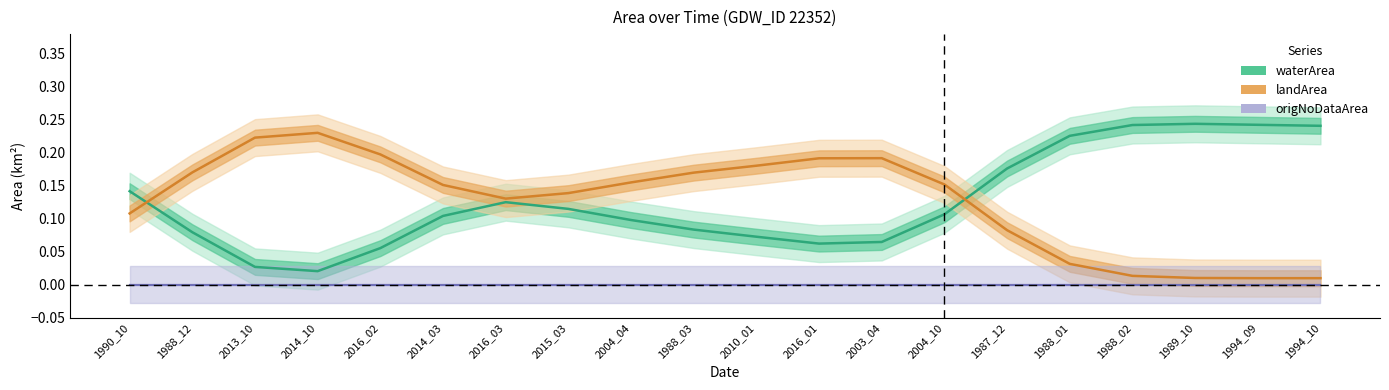

What is the spread (max minus min) of values at 2004_10?

0.2